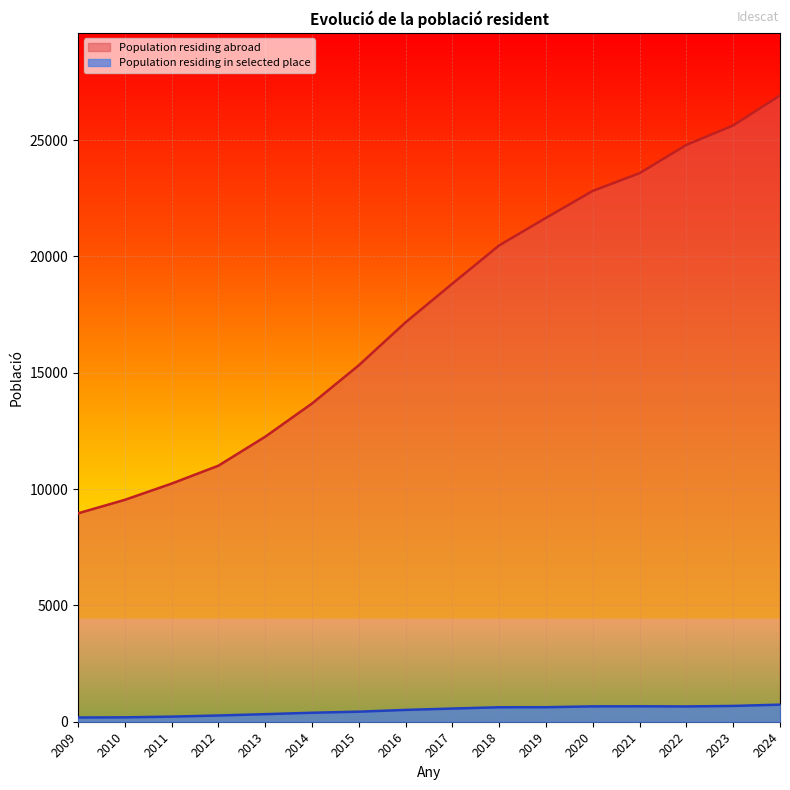

Where is Population residing abroad nearest to the value 17937?

2016